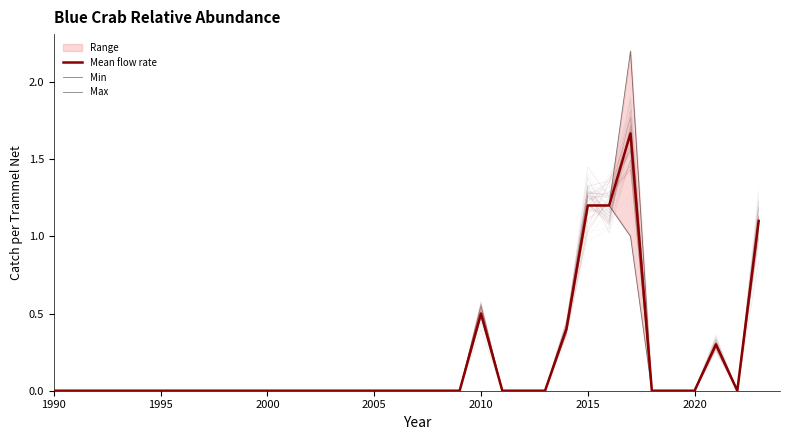

True or false: Min has more than 0 interior local peaks.

True